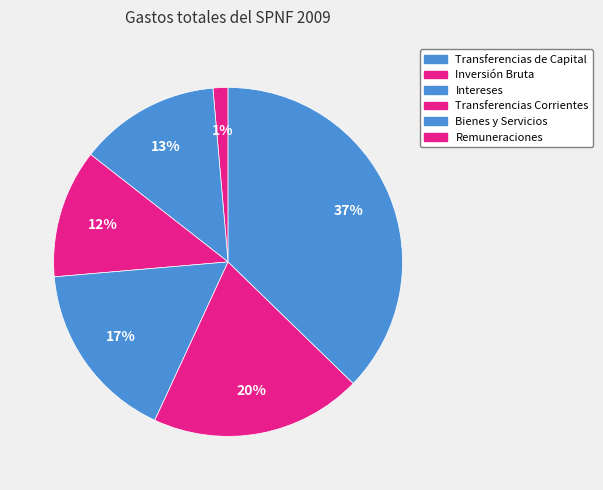

Which category has the smallest portion of the pie?

Transferencias de Capital